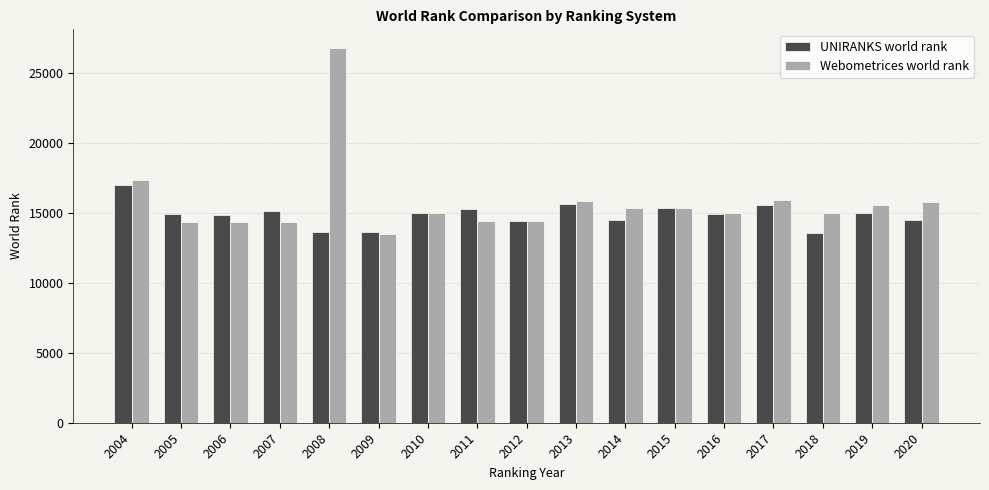

How many data points in UNIRANKS world rank are less than 14942?

8